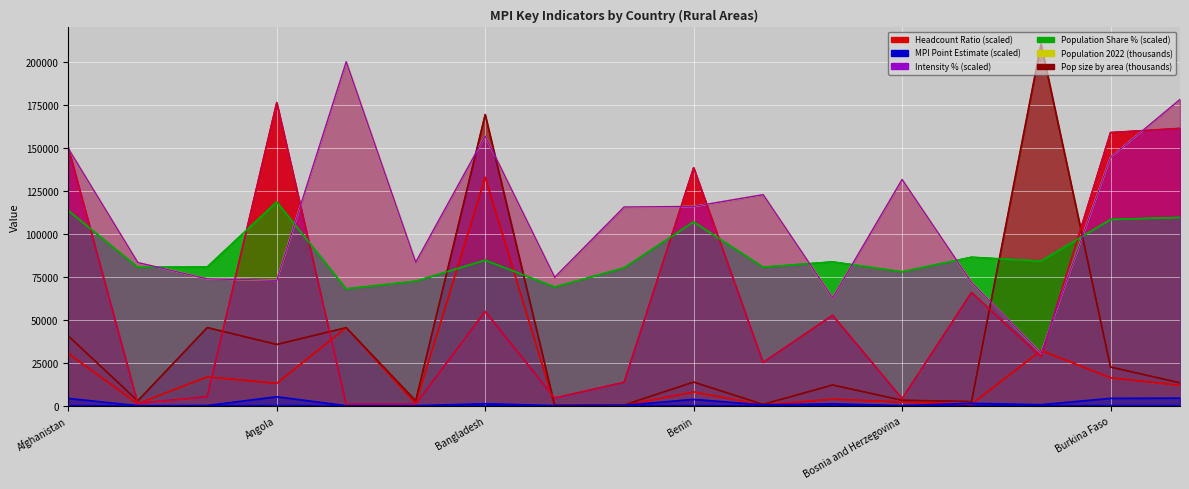

What is the maximum value shown in the chart?

210306.4